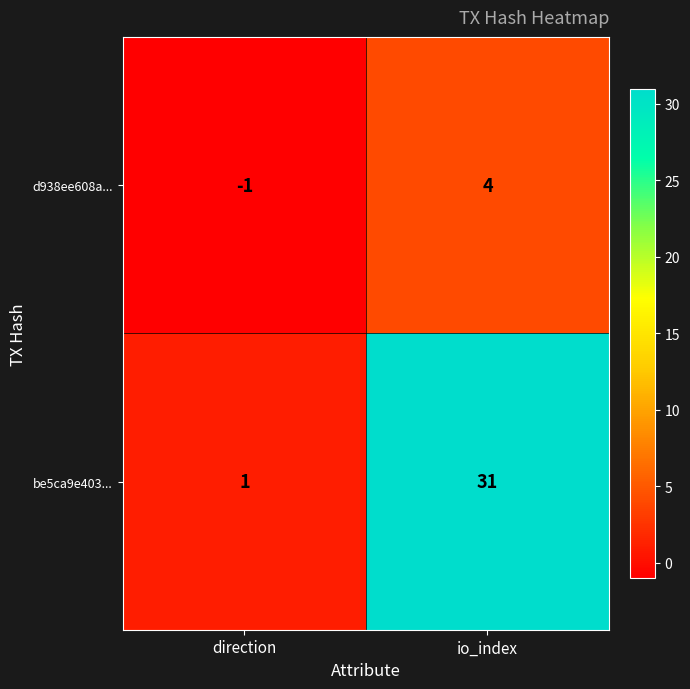

Reading right to left, what are all the values shown in this chart?

d938ee608a...: 4	-1
be5ca9e403...: 31	1